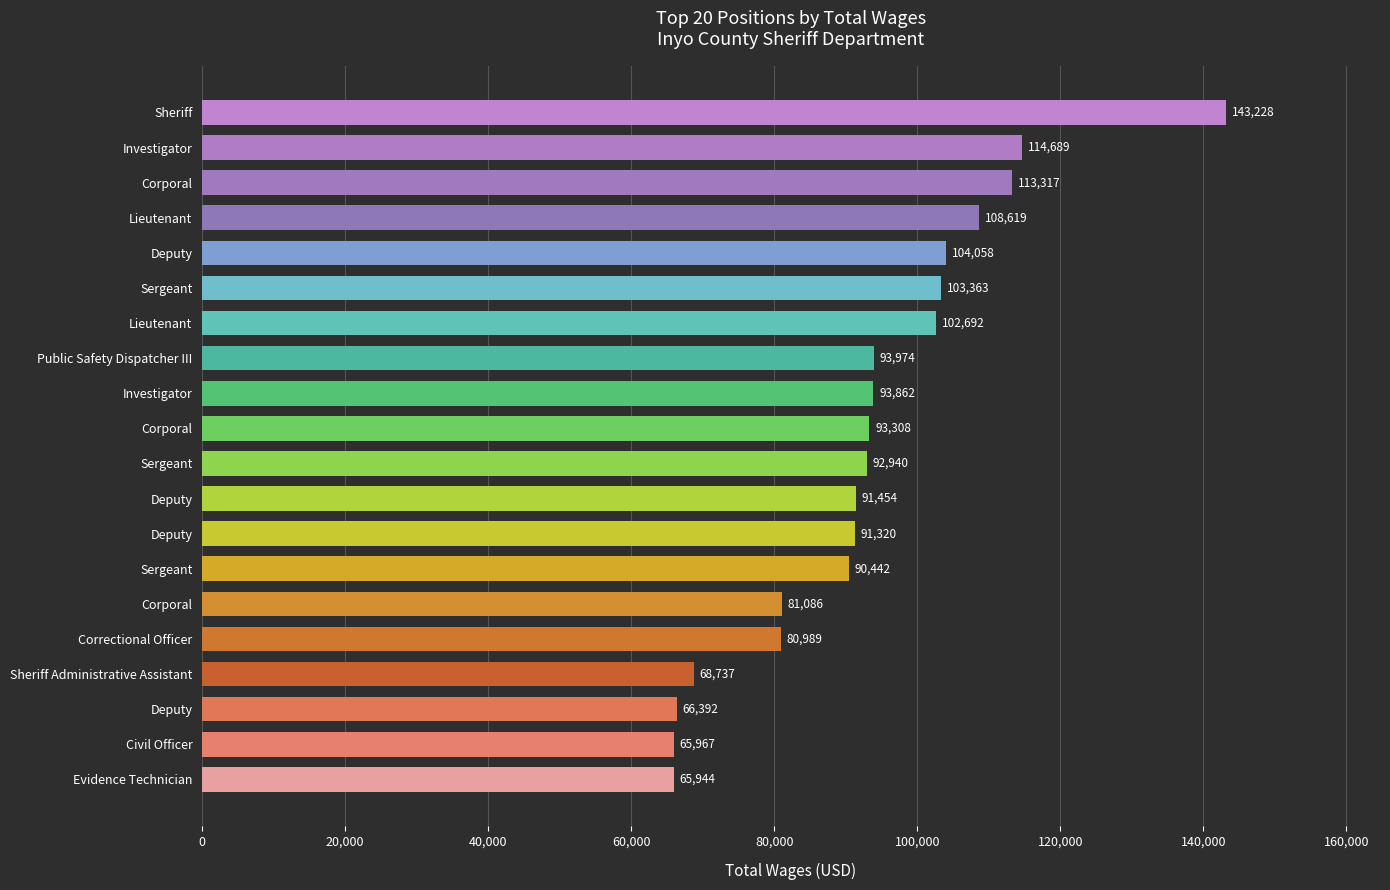

Does the chart contain stacked bars?

No